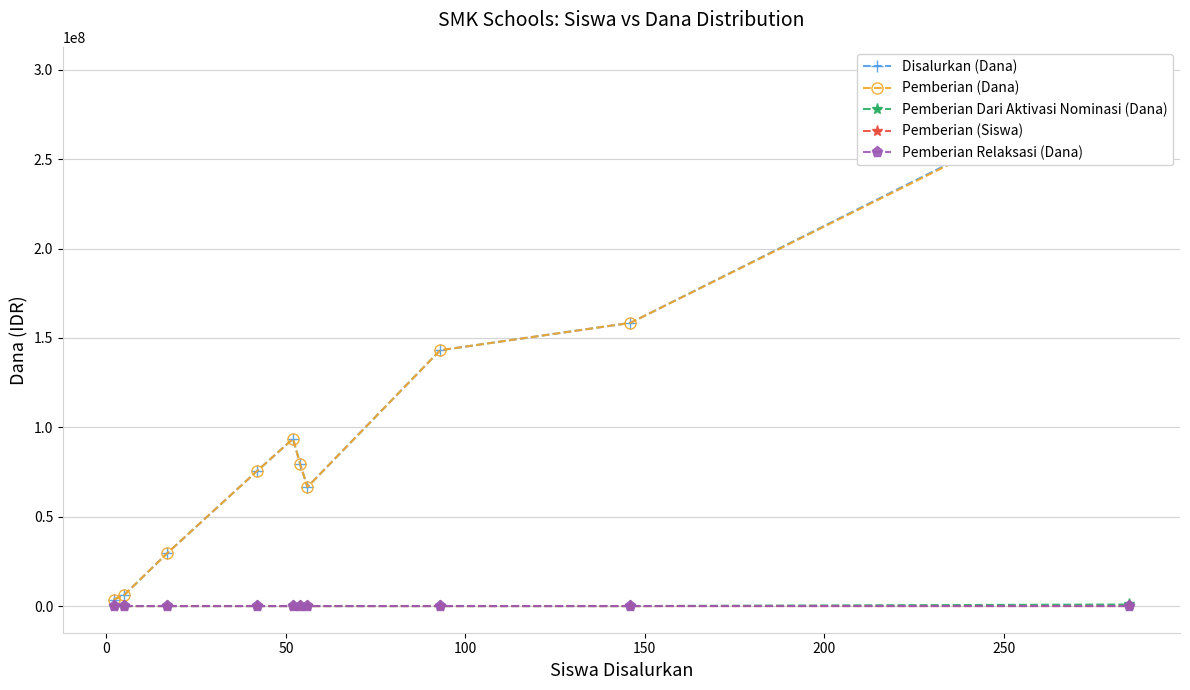

How many distinct data groups are displayed?

5